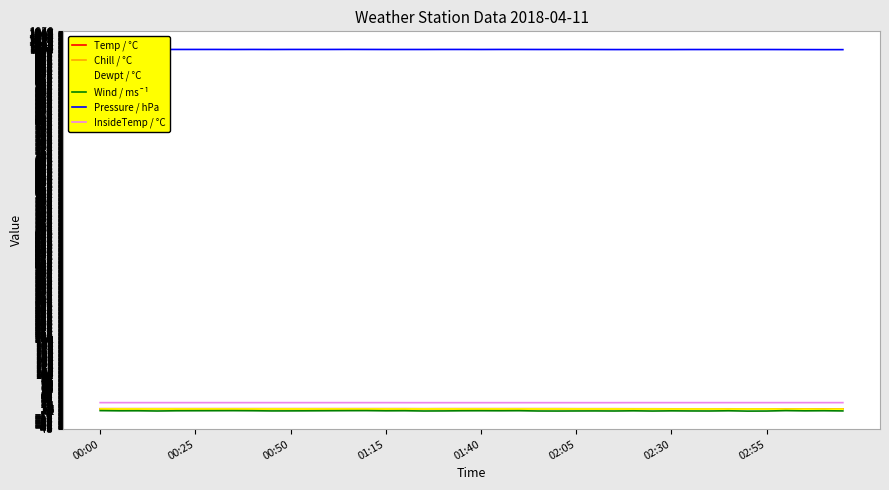

True or false: Pressure / hPa has a value of 557.9 at 32.

False